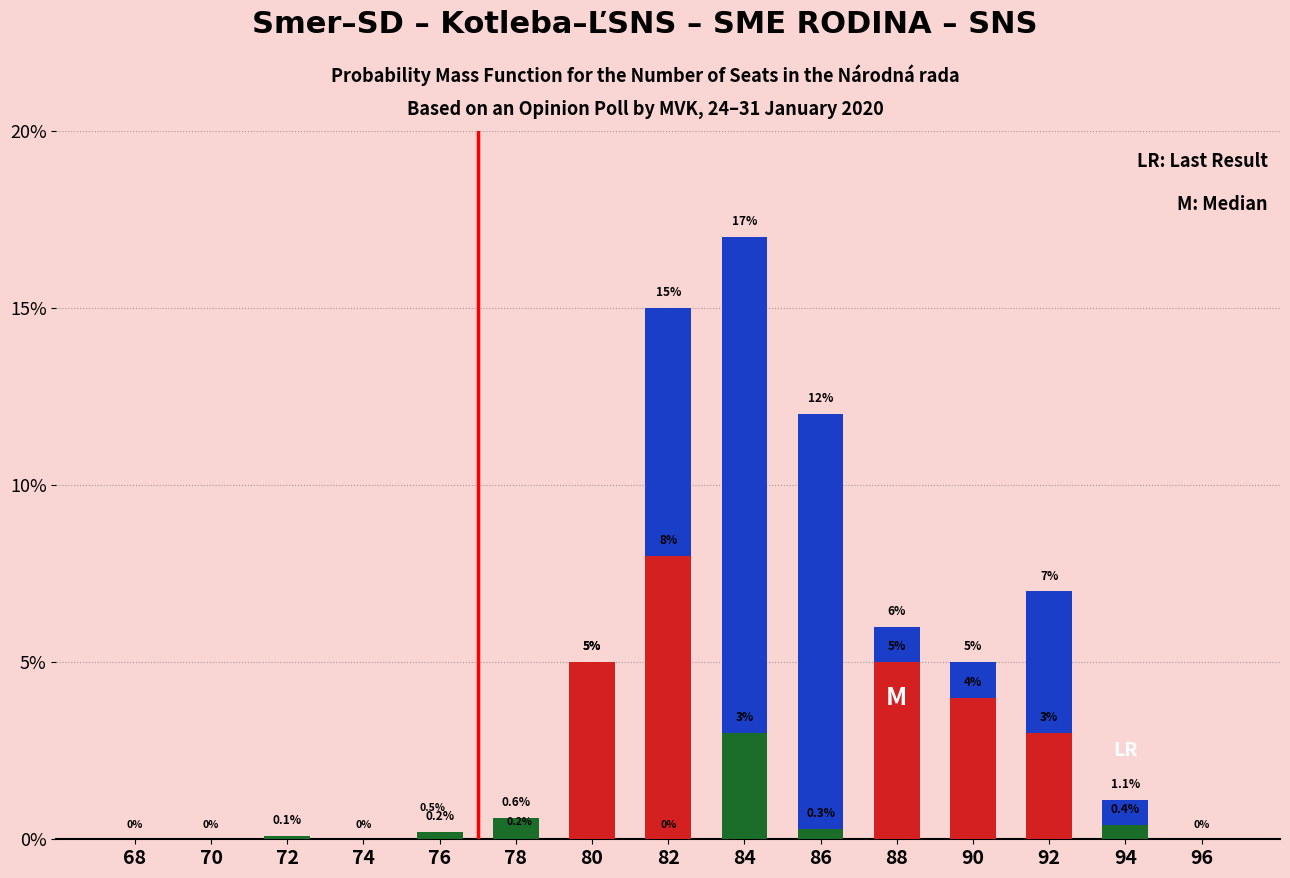

Is the value of Green at 86 greater than the value of Red at 84?

Yes